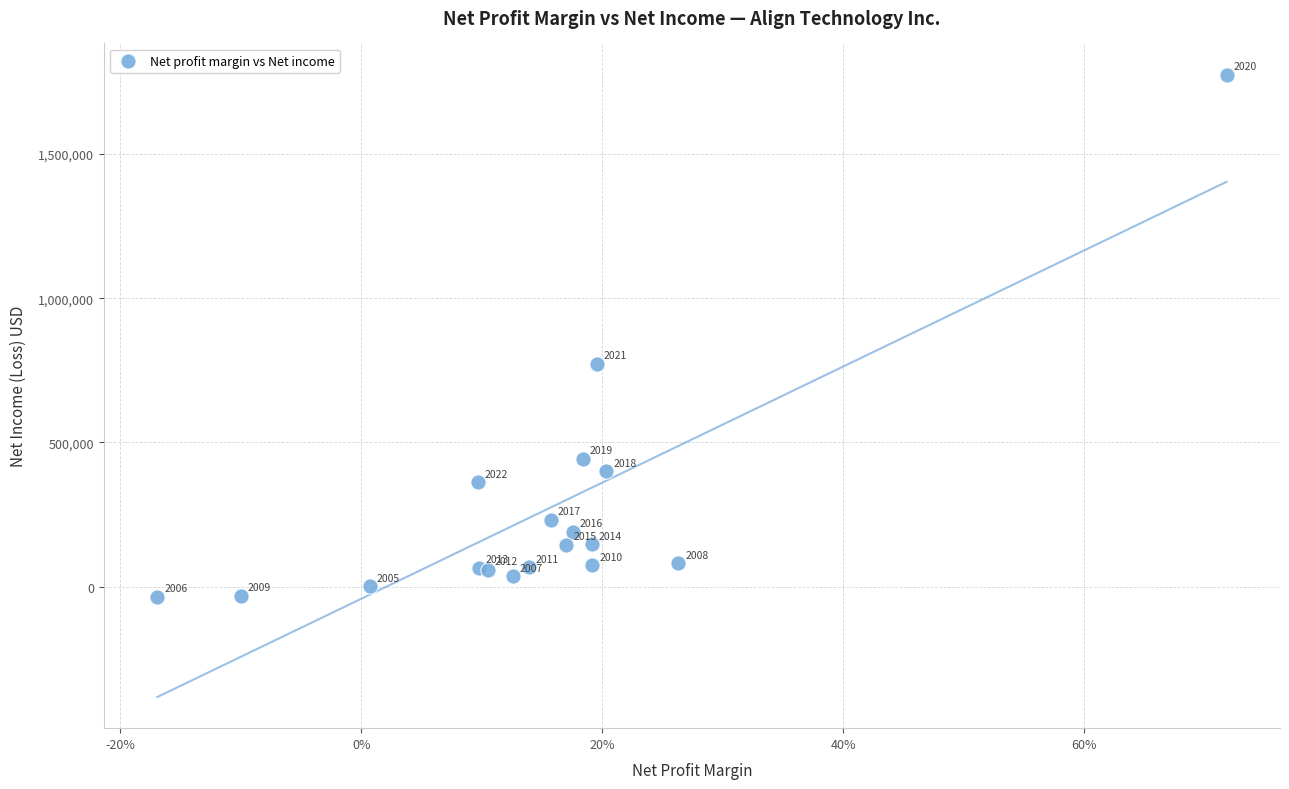

What Y value in the scatter plot is closest to 870462?

772020